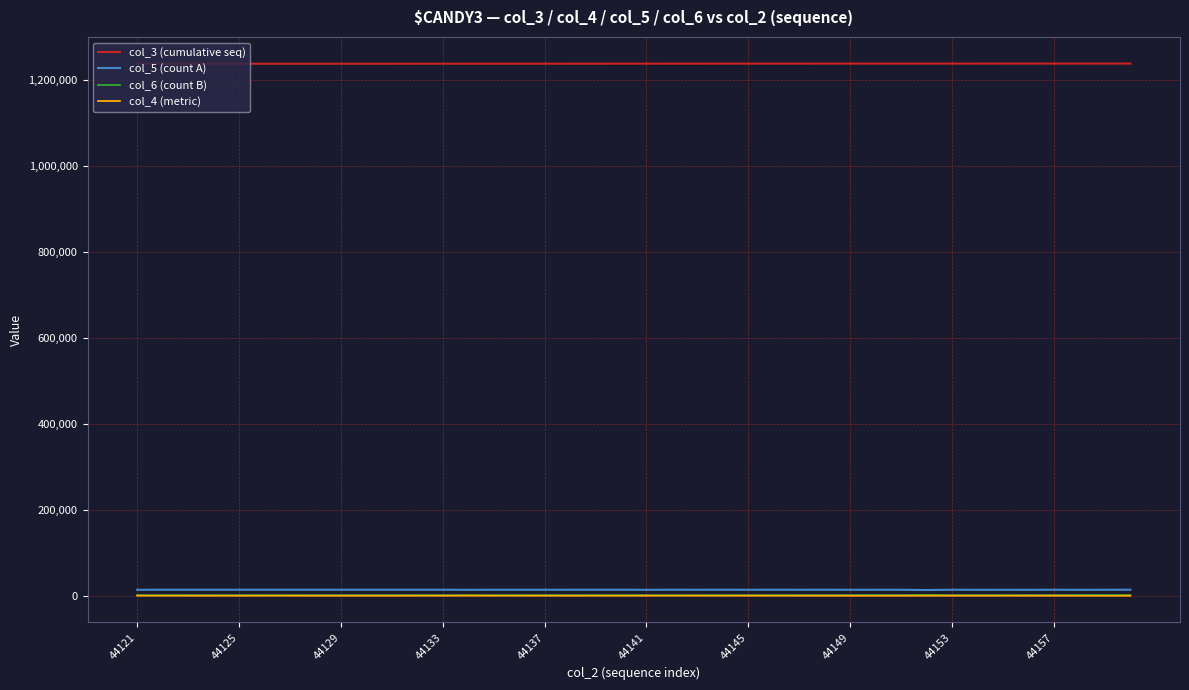

What is the sum of all col_6 (count B) values?

119811